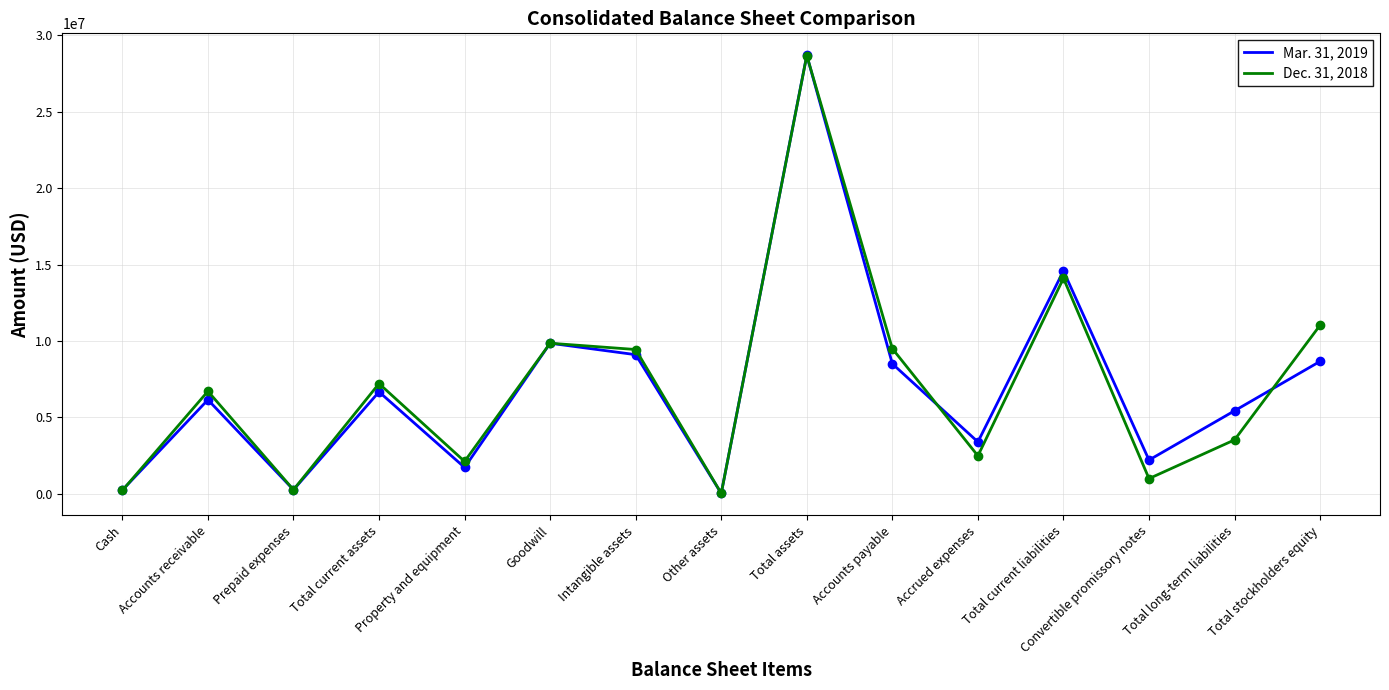

Is this an area chart (filled region under the line)?

No